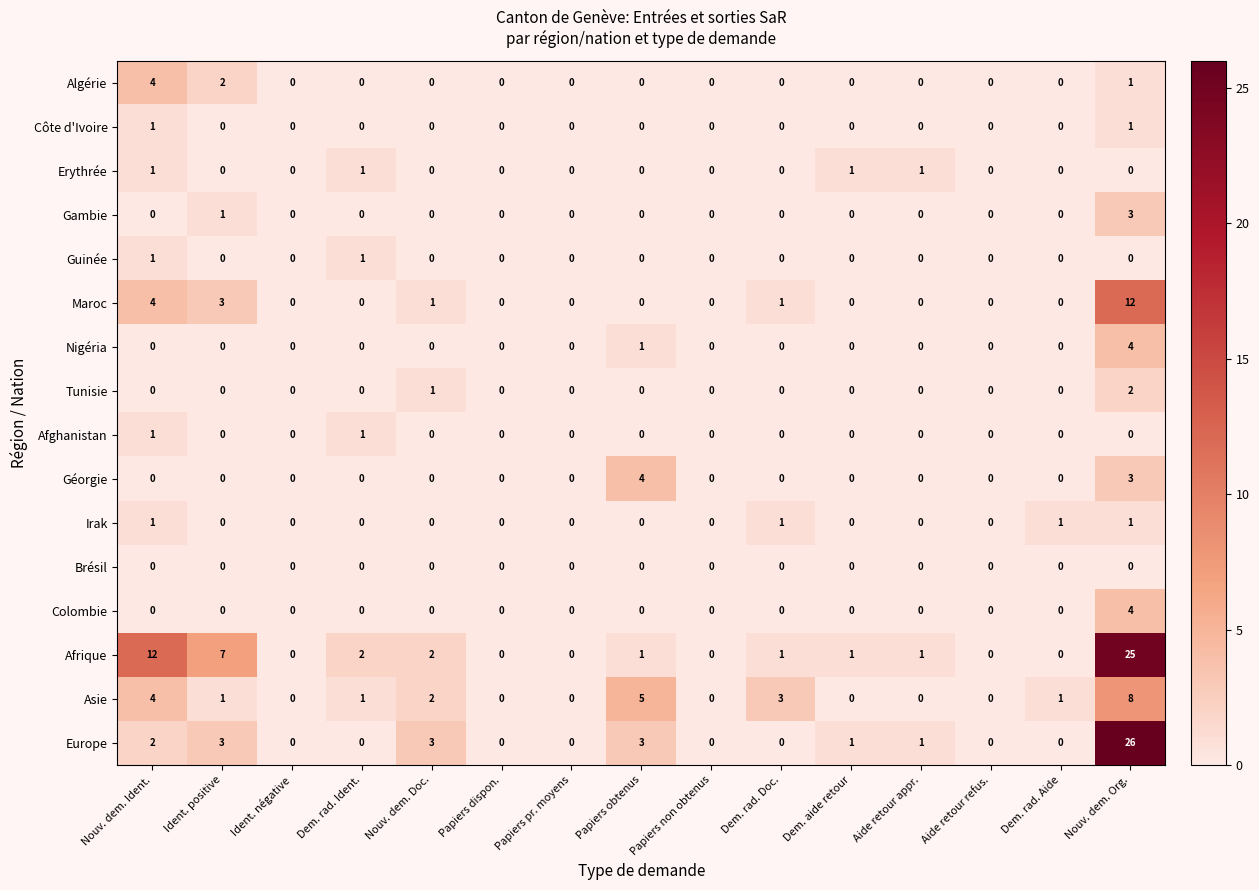

At how many categories does at least one series exceed 8?

2